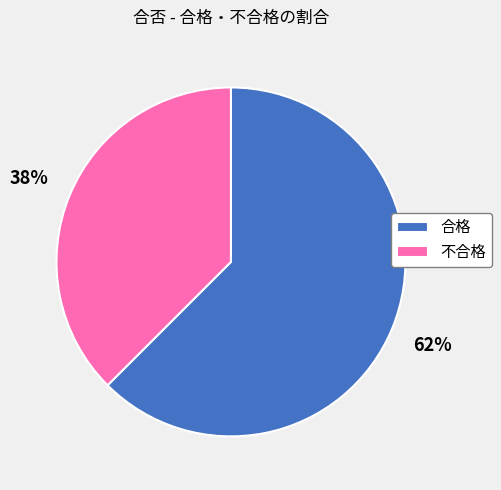

Which slice represents more than half of the pie?

合格